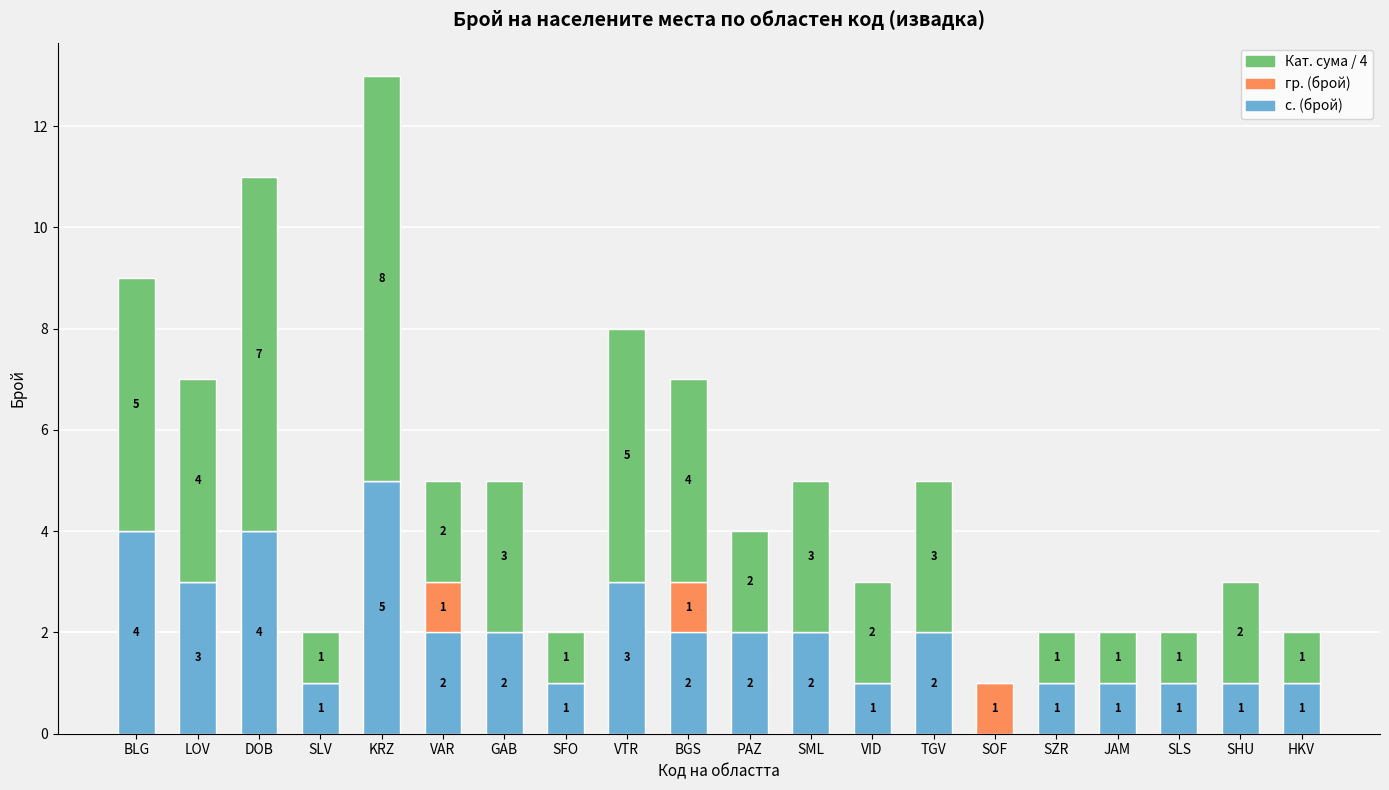

Reading right to left, what are the values for с. (брой)?

HKV=1	SHU=1	SLS=1	JAM=1	SZR=1	SOF=0	TGV=2	VID=1	SML=2	PAZ=2	BGS=2	VTR=3	SFO=1	GAB=2	VAR=2	KRZ=5	SLV=1	DOB=4	LOV=3	BLG=4